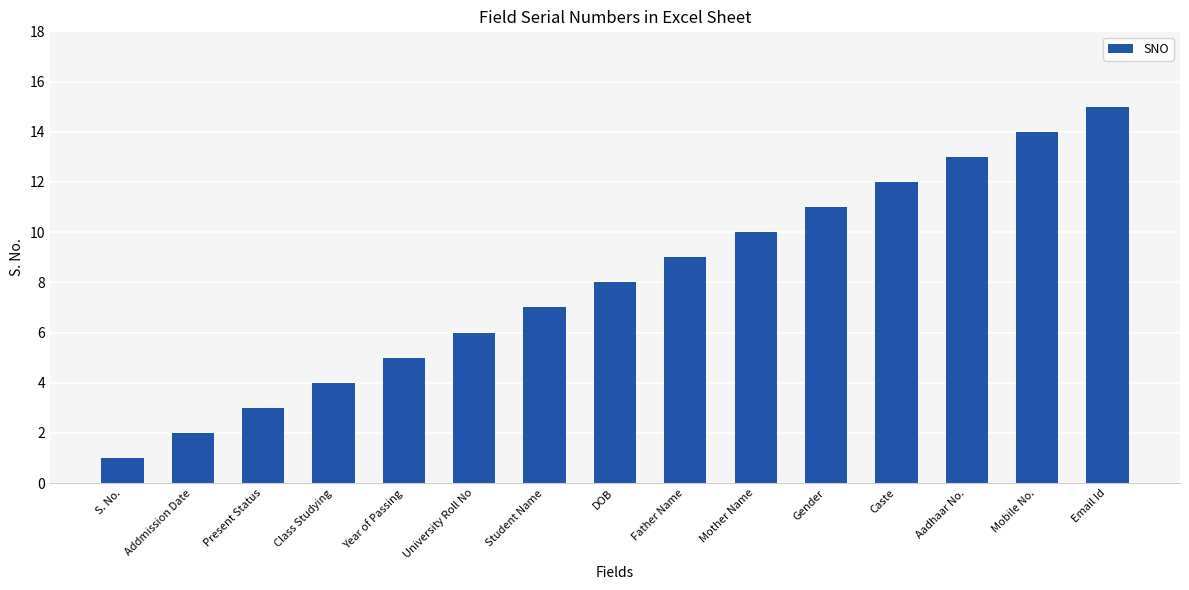

Approximately how many times larger is the value at Year of Passing compared to Gender?

0.5